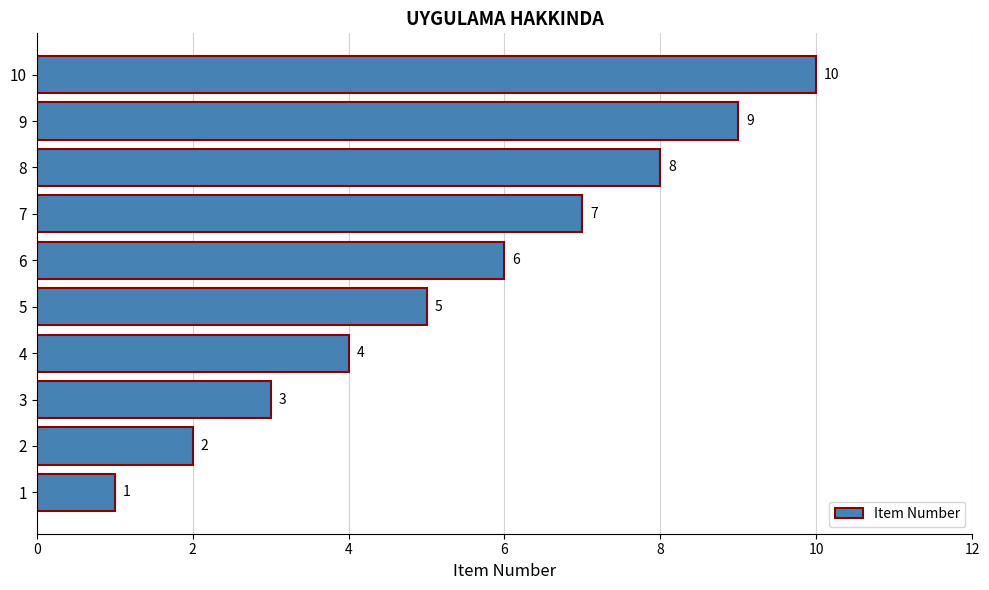

The chart shows a value of 2 at 2. True or false?

True